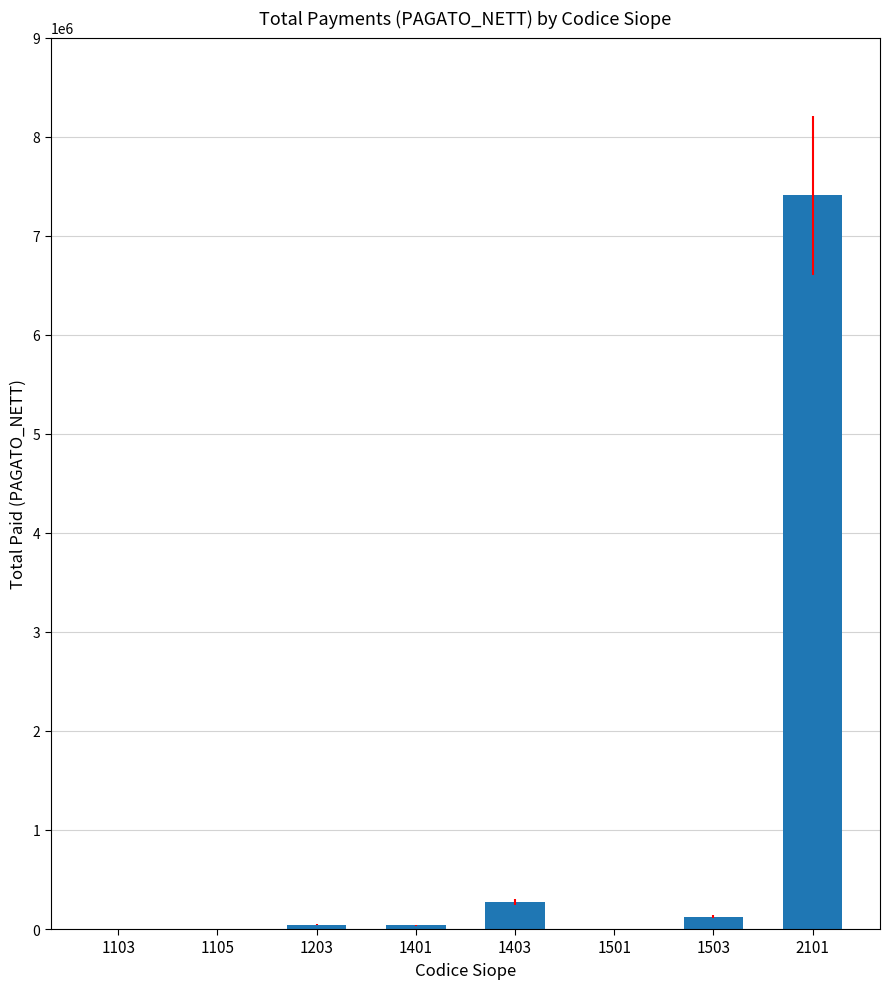

What is the maximum value shown in the chart?

7407792.9